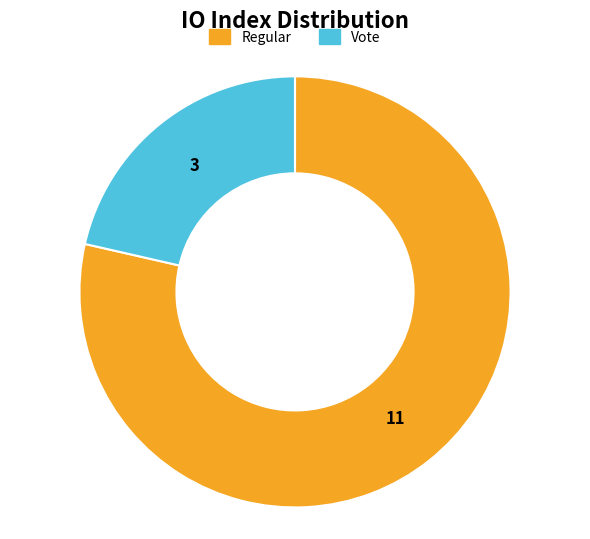

The Regular slice represents 79% of the pie. True or false?

True